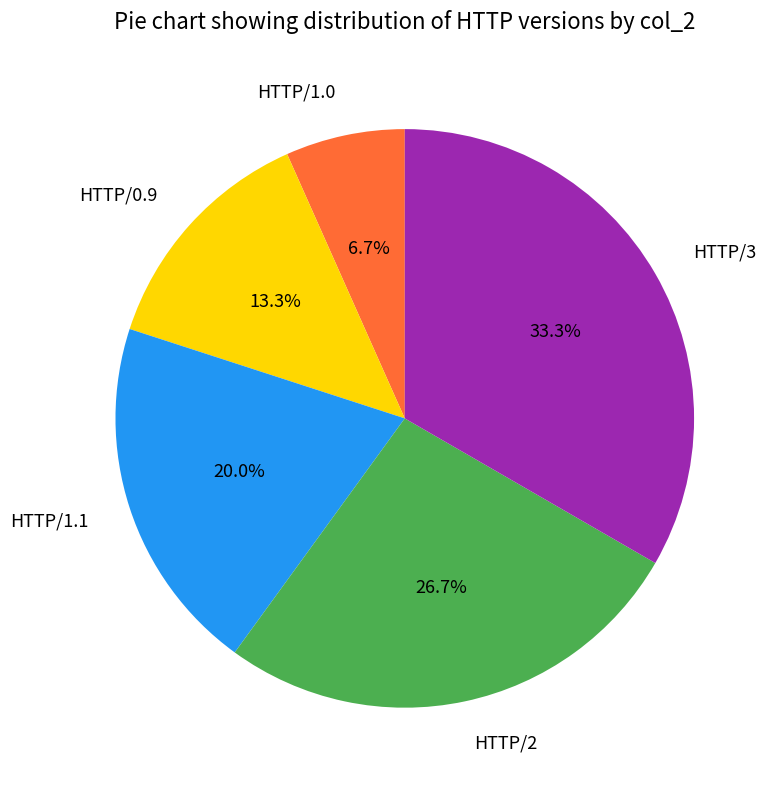

Does any single category account for the majority?

No